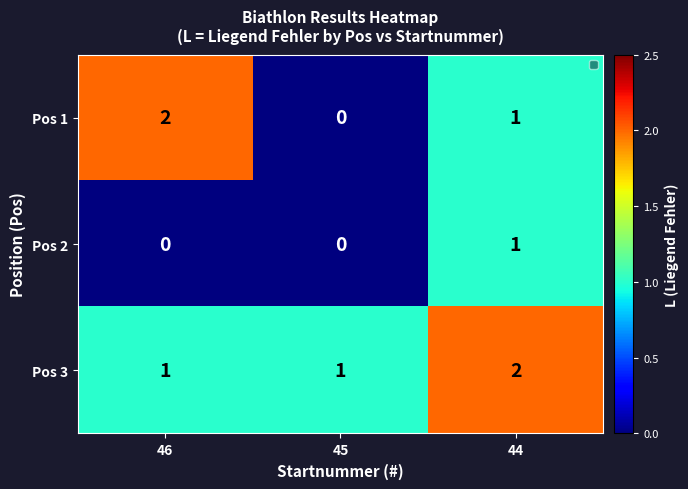

What is the maximum value shown in the chart?

2